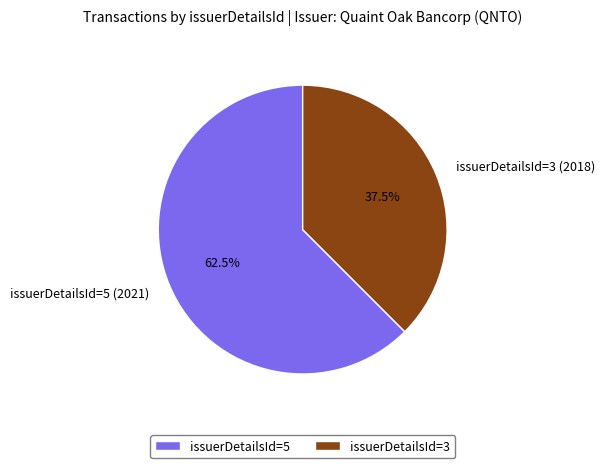

Which category has the biggest portion of the pie?

issuerDetailsId=5 (2021)